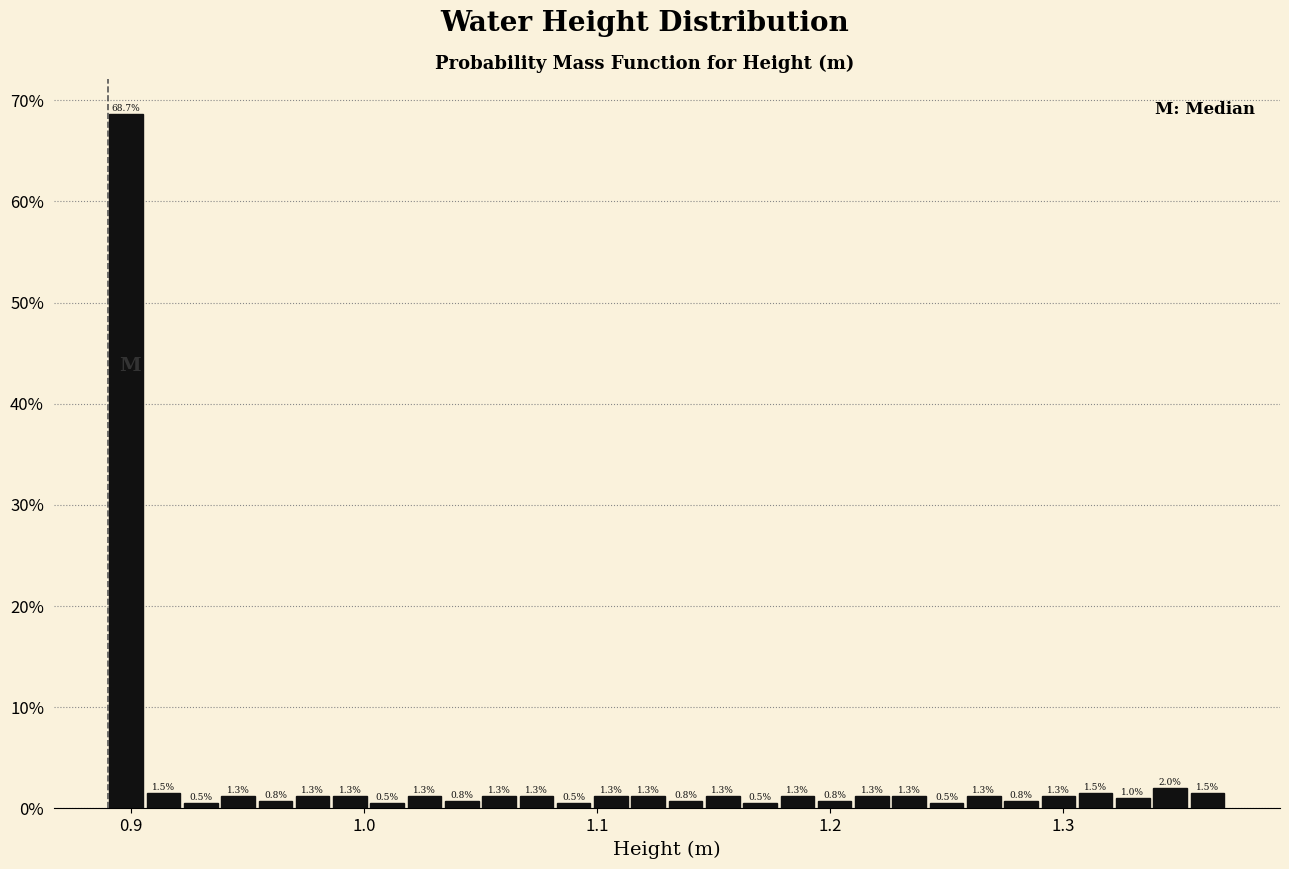

Around what value on the x-axis is the tallest bar? Give the approximate position of its centre, as read against the axis.

0.90